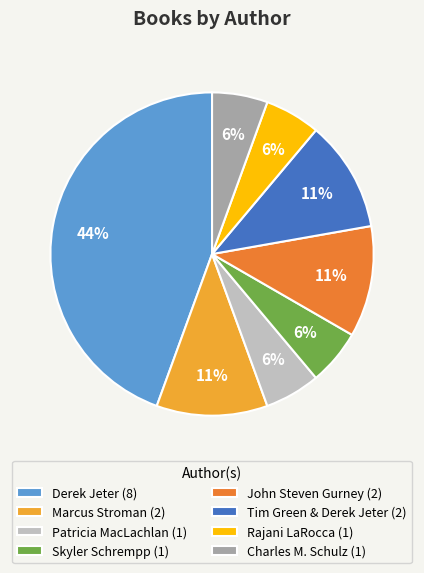

Approximately how many times larger is the value at Skyler Schrempp compared to John Steven Gurney?

0.5